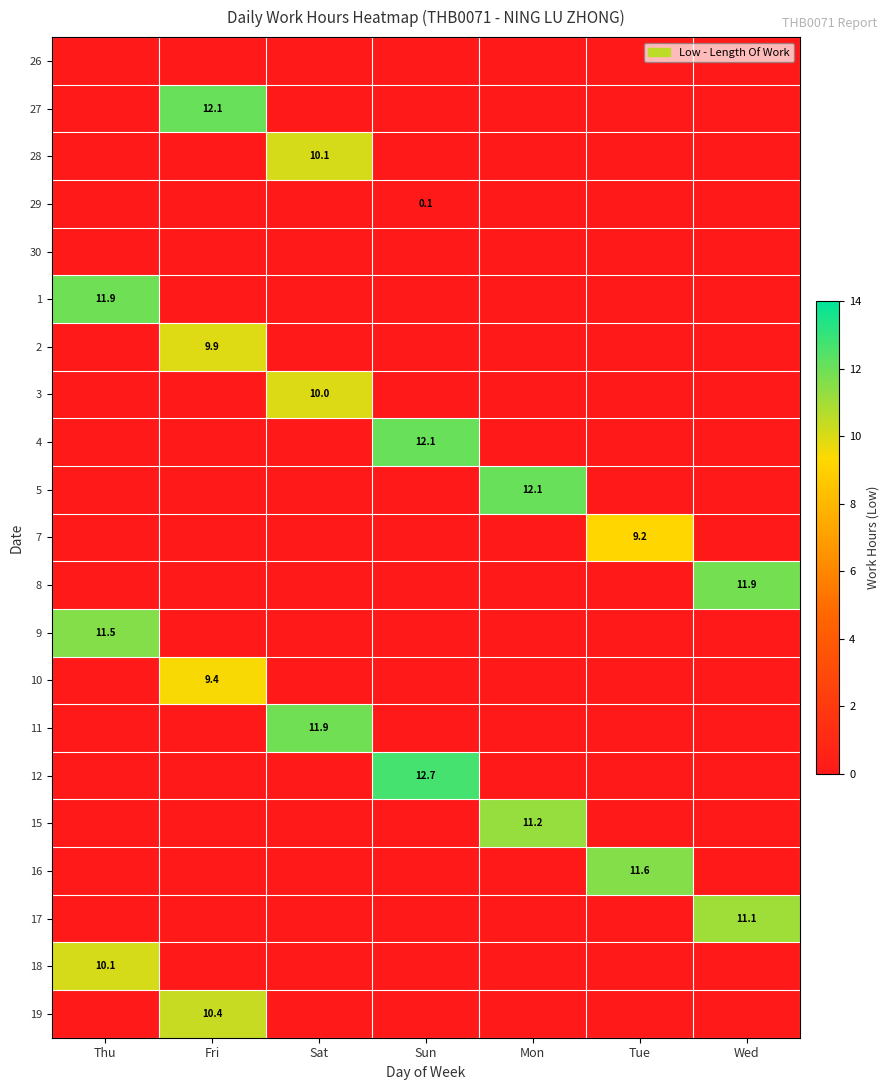

The value of 15 at Mon is 19.0. True or false?

False